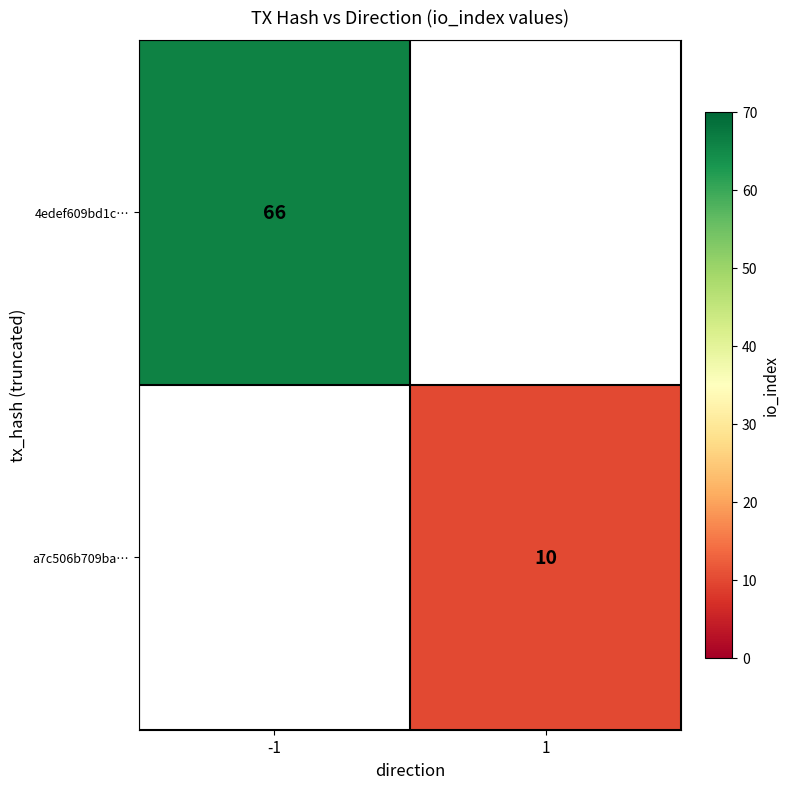

The value of a7c506b709ba… at 1 is 13. True or false?

False